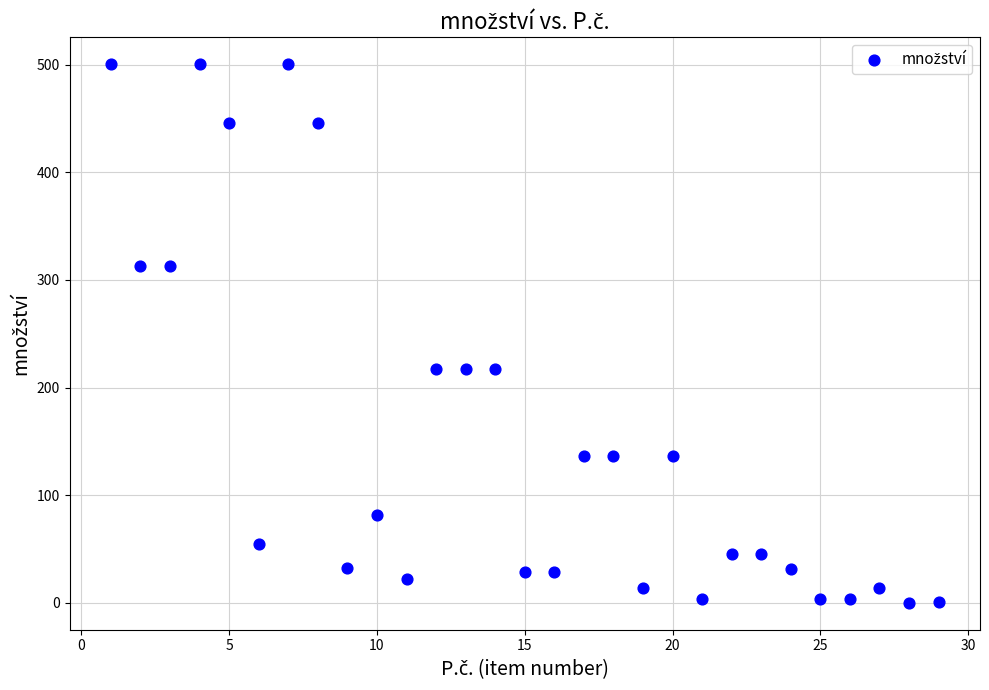

What is the range of X values (max minus min)?

28.0